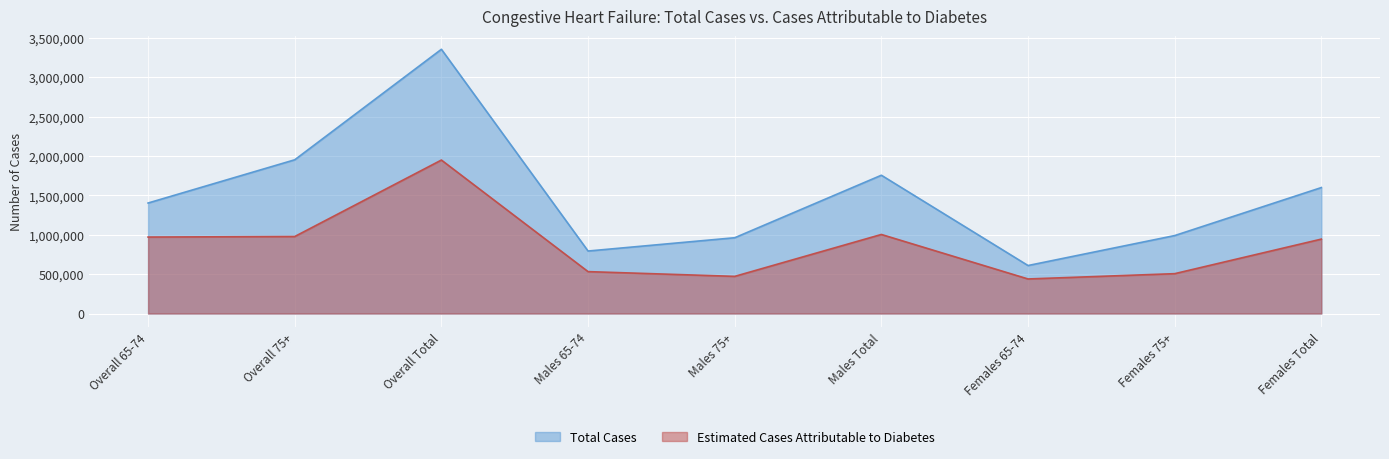

What is the difference between the maximum and second lowest values in the Estimated Cases Attributable to Diabetes series?

1476250